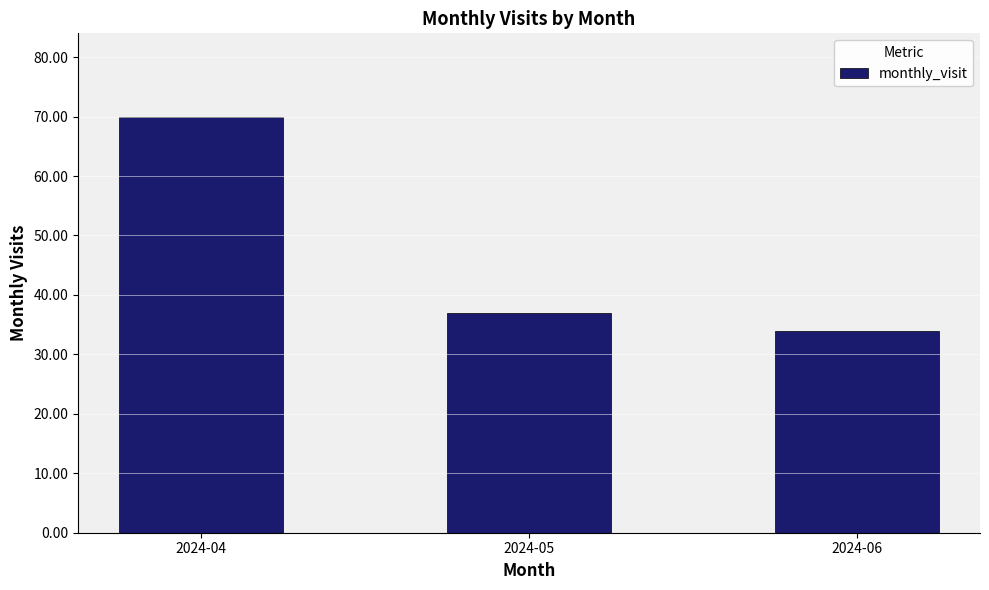

What is the maximum value shown in the chart?

70